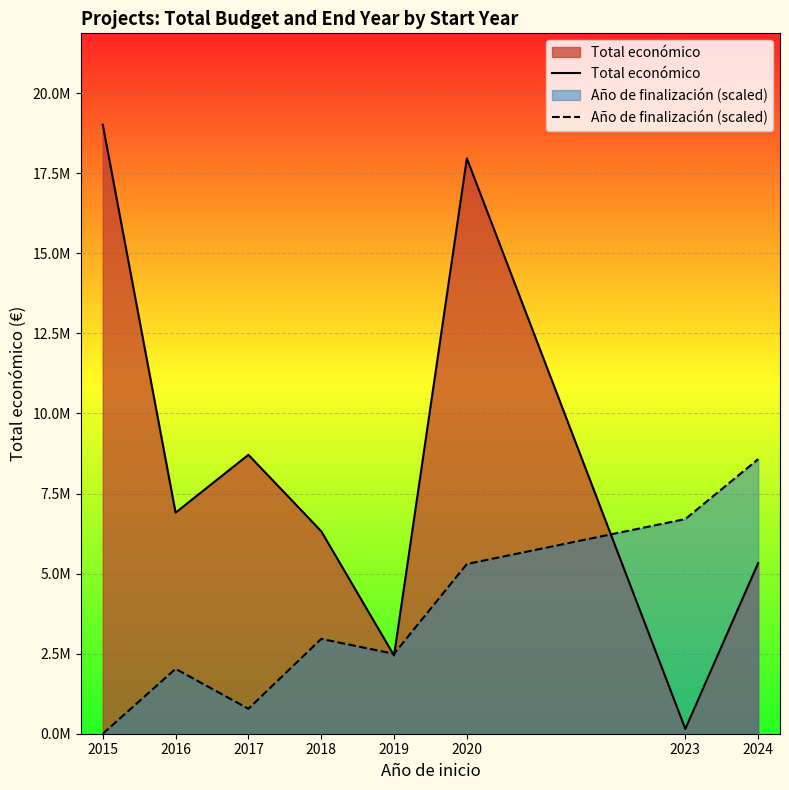

How many data points in Año de finalización (scaled) are less than 2961722?

4